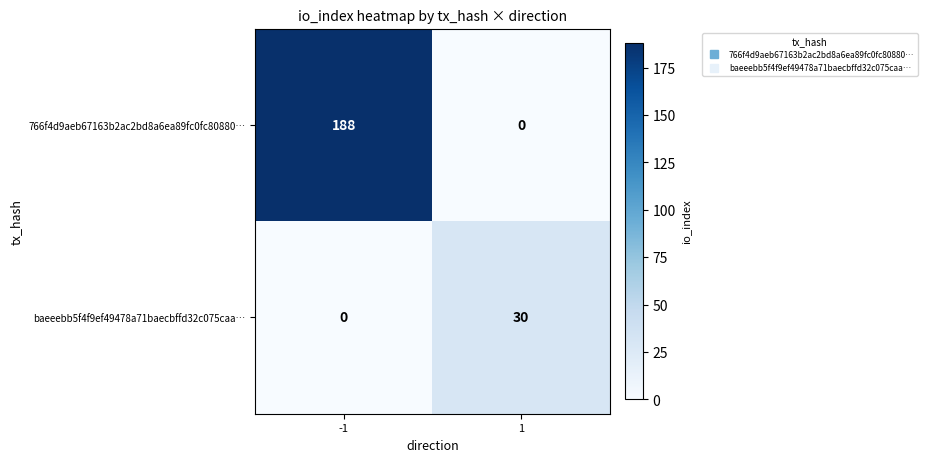

At how many categories does at least one series exceed 0?

2